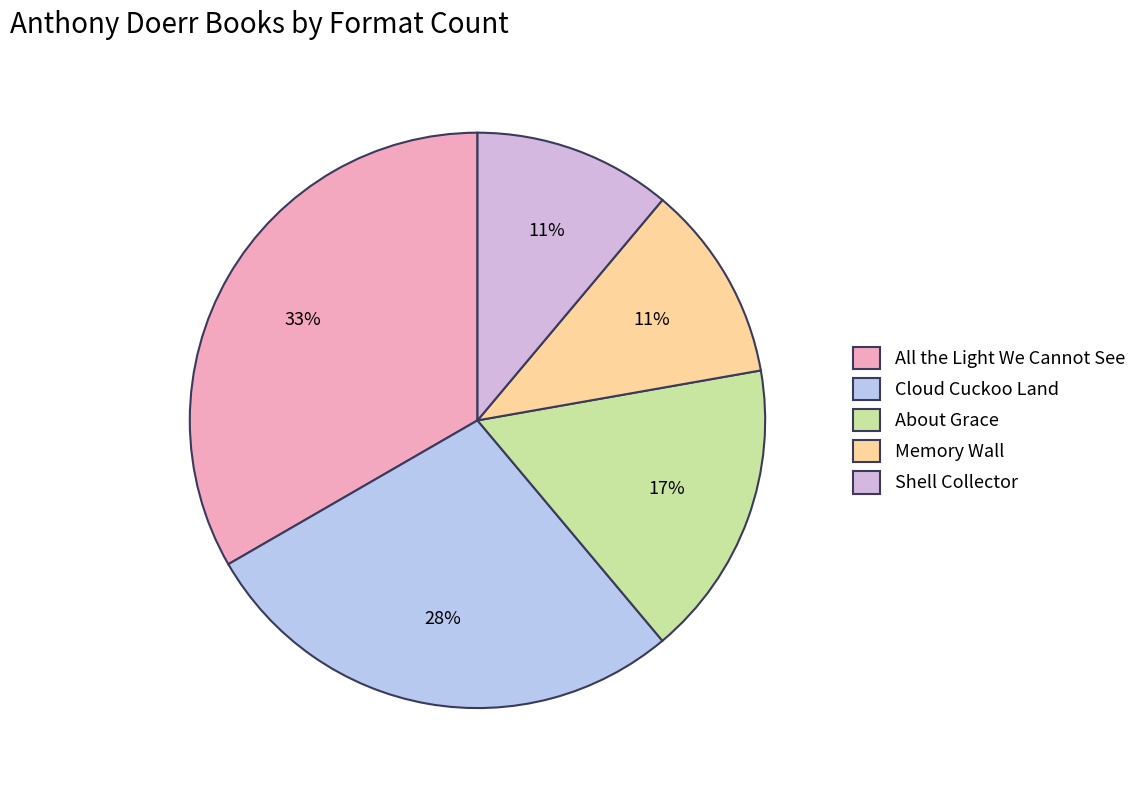

Which category has the biggest portion of the pie?

All the Light We Cannot See